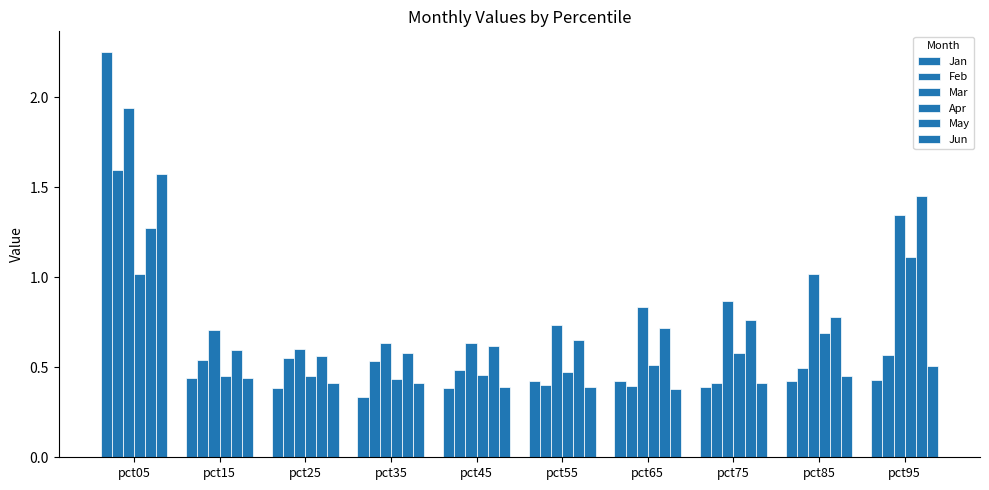

What is the value of the Apr bar at the 5th from the left?

0.5